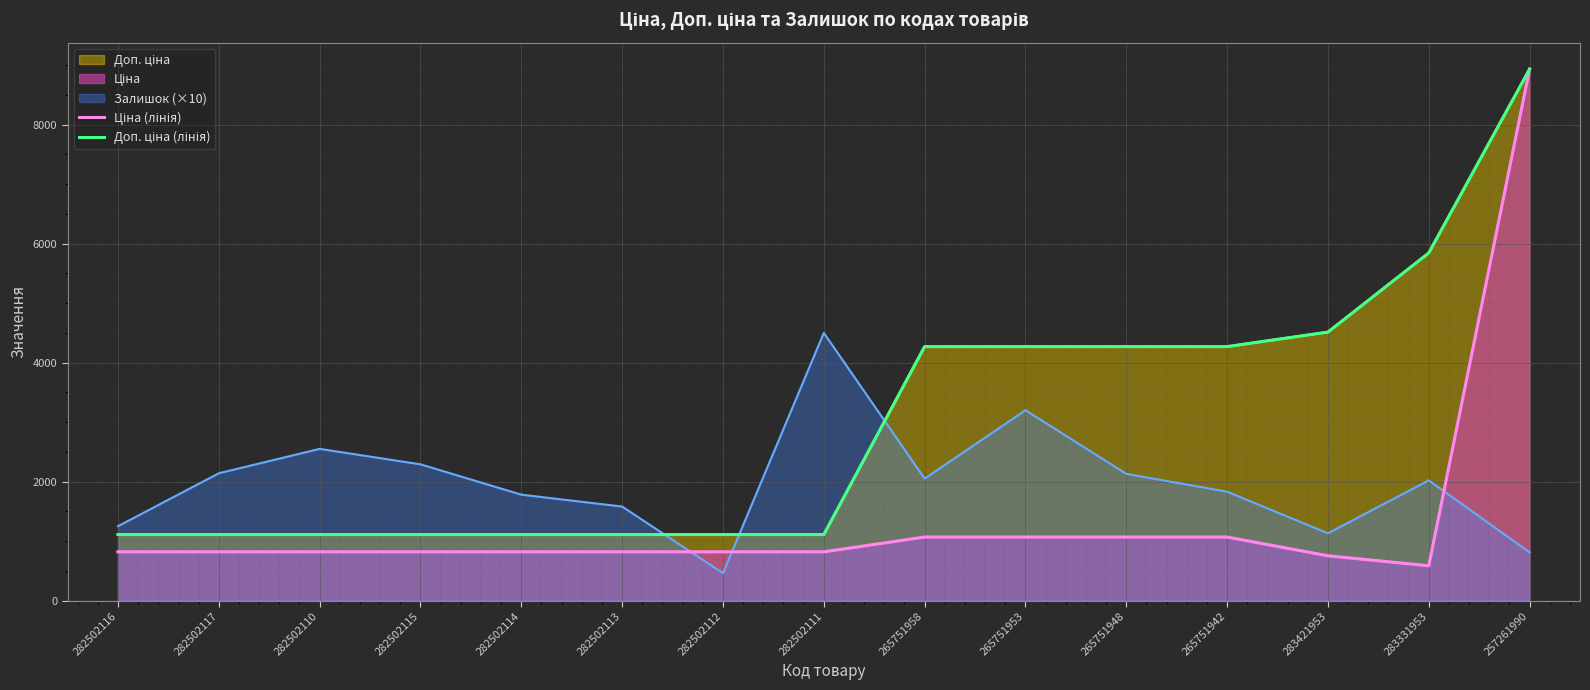

Where is Ціна (лінія) nearest to the value 4759?

265751958